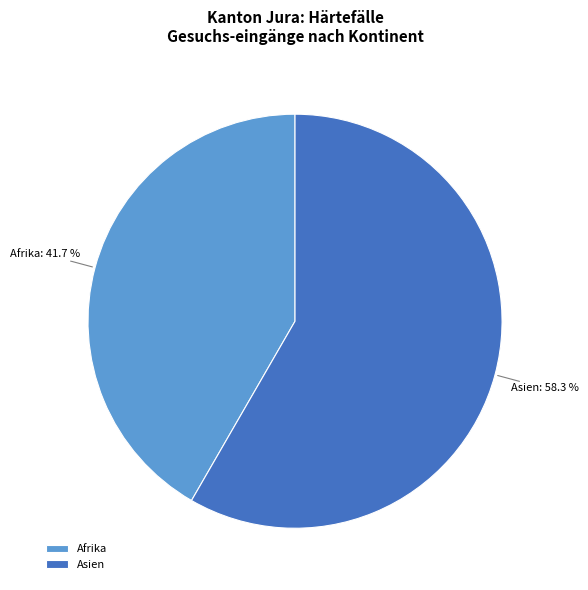

To the nearest percent, what is the average slice percentage?

50%